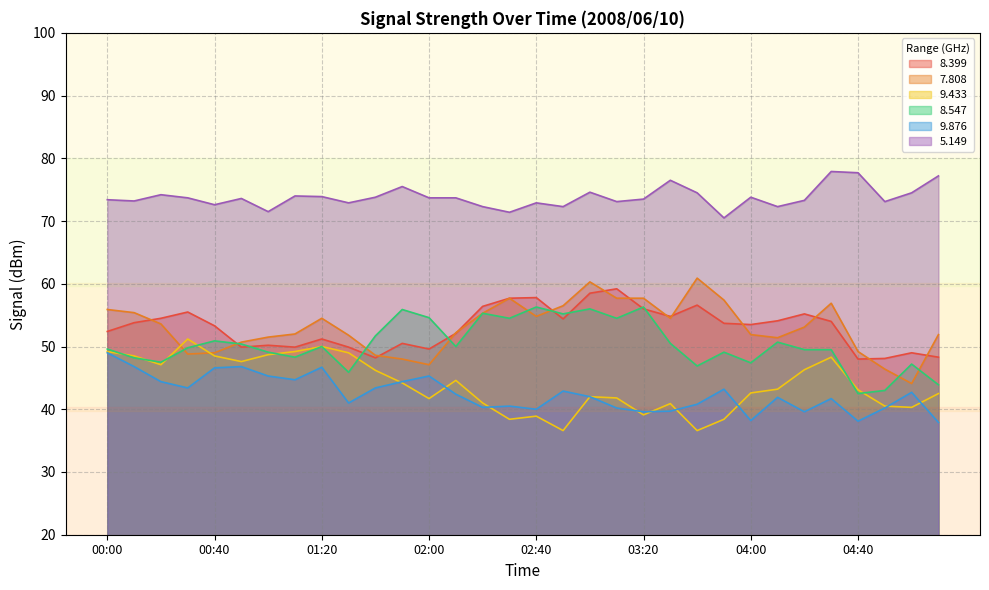

What is the smallest value displayed?

36.6